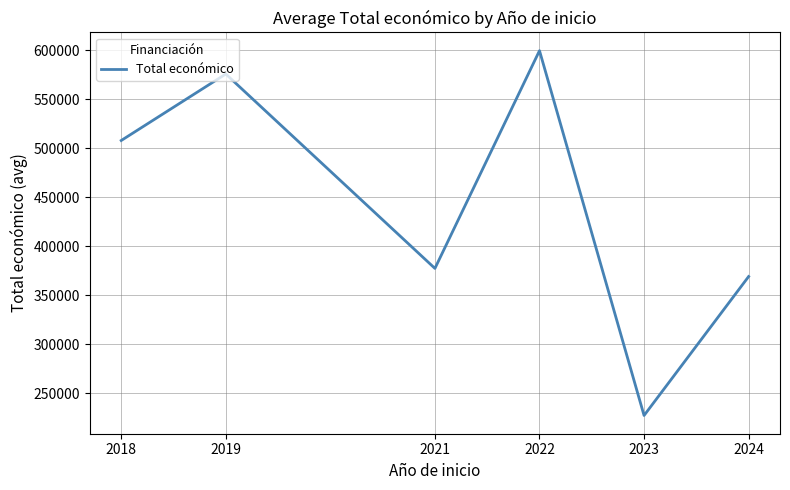

What is the change in value from 2021 to 2023?

-150084.0